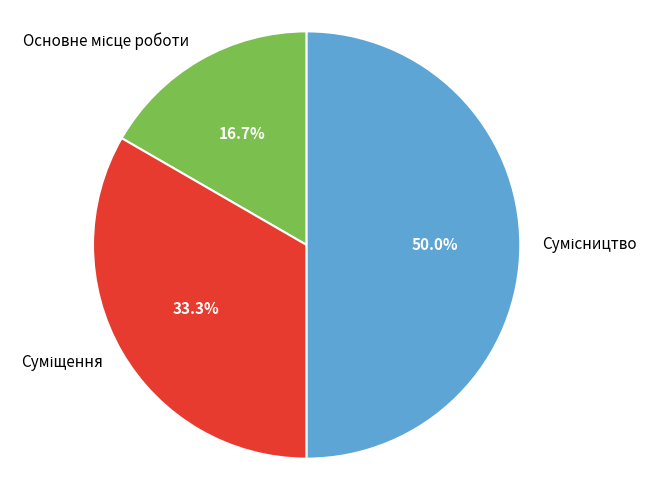

How many segments does this pie chart have?

3